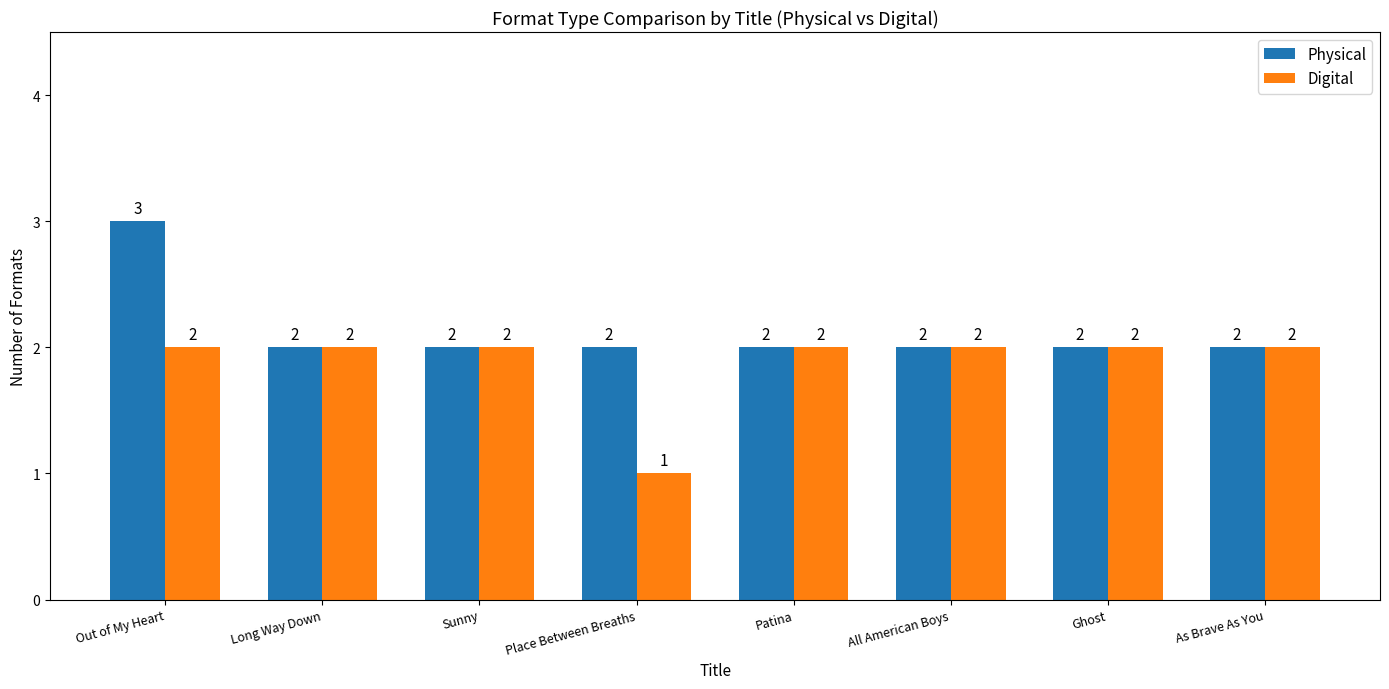

Reading right to left, what are all the values shown in this chart?

Physical: As Brave As You=2	Ghost=2	All American Boys=2	Patina=2	Place Between Breaths=2	Sunny=2	Long Way Down=2	Out of My Heart=3
Digital: As Brave As You=2	Ghost=2	All American Boys=2	Patina=2	Place Between Breaths=1	Sunny=2	Long Way Down=2	Out of My Heart=2